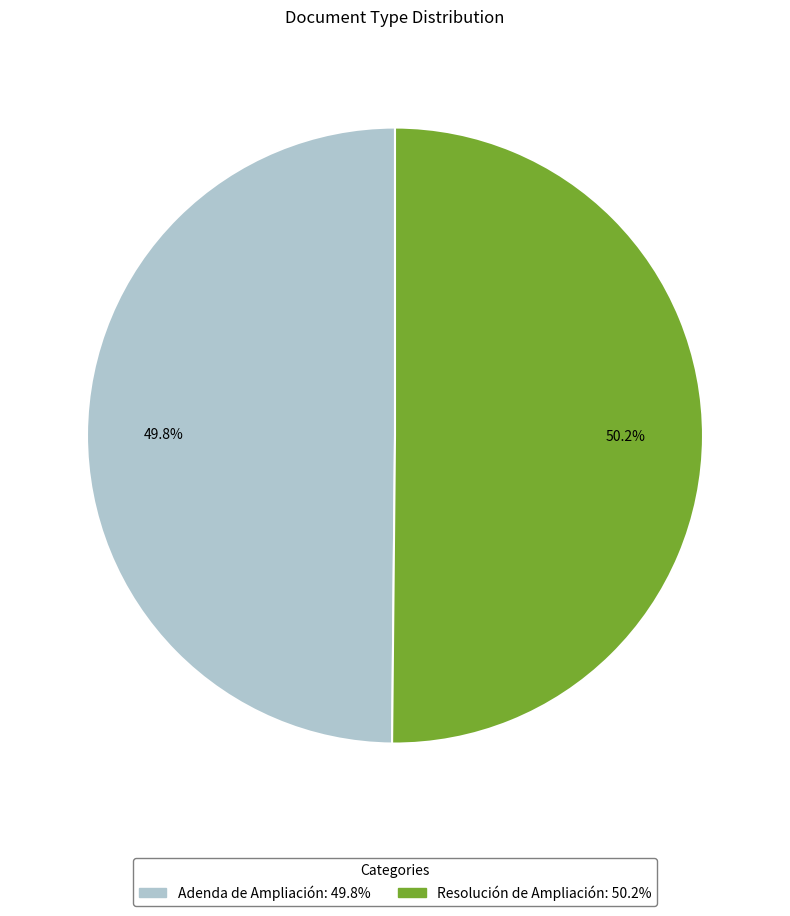

Count the number of slices in the pie.

2